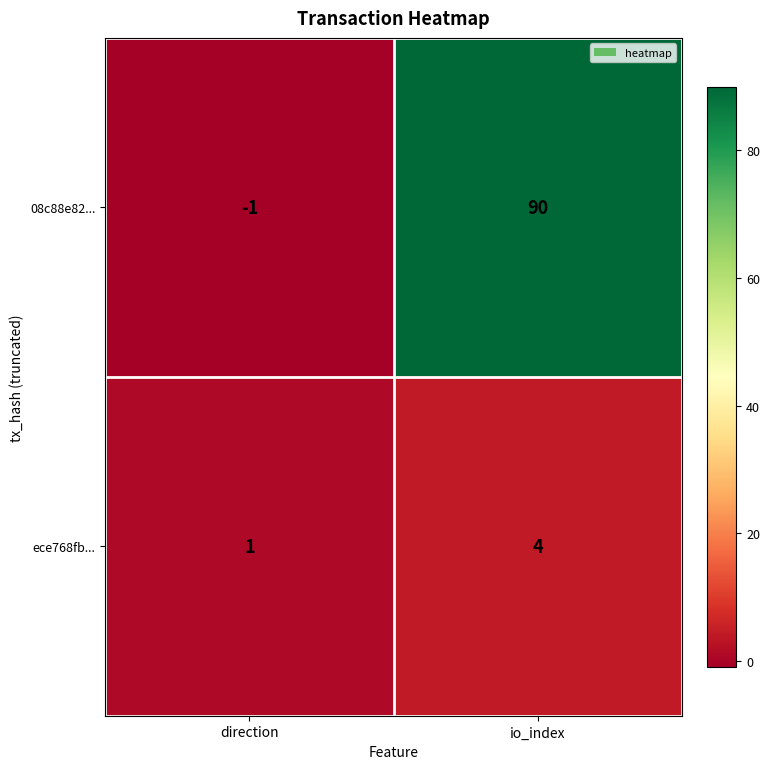

Count the number of categories in the chart.

2